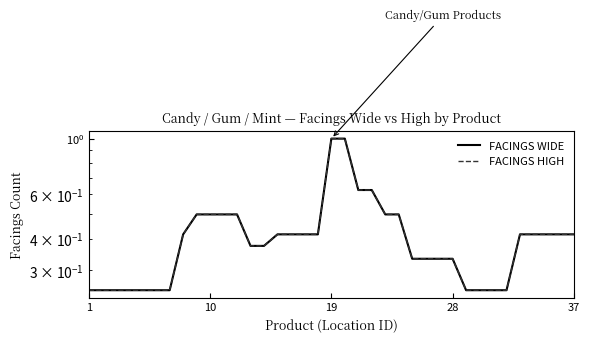

What is the difference between the FACINGS WIDE values at 19 and 29?

0.8